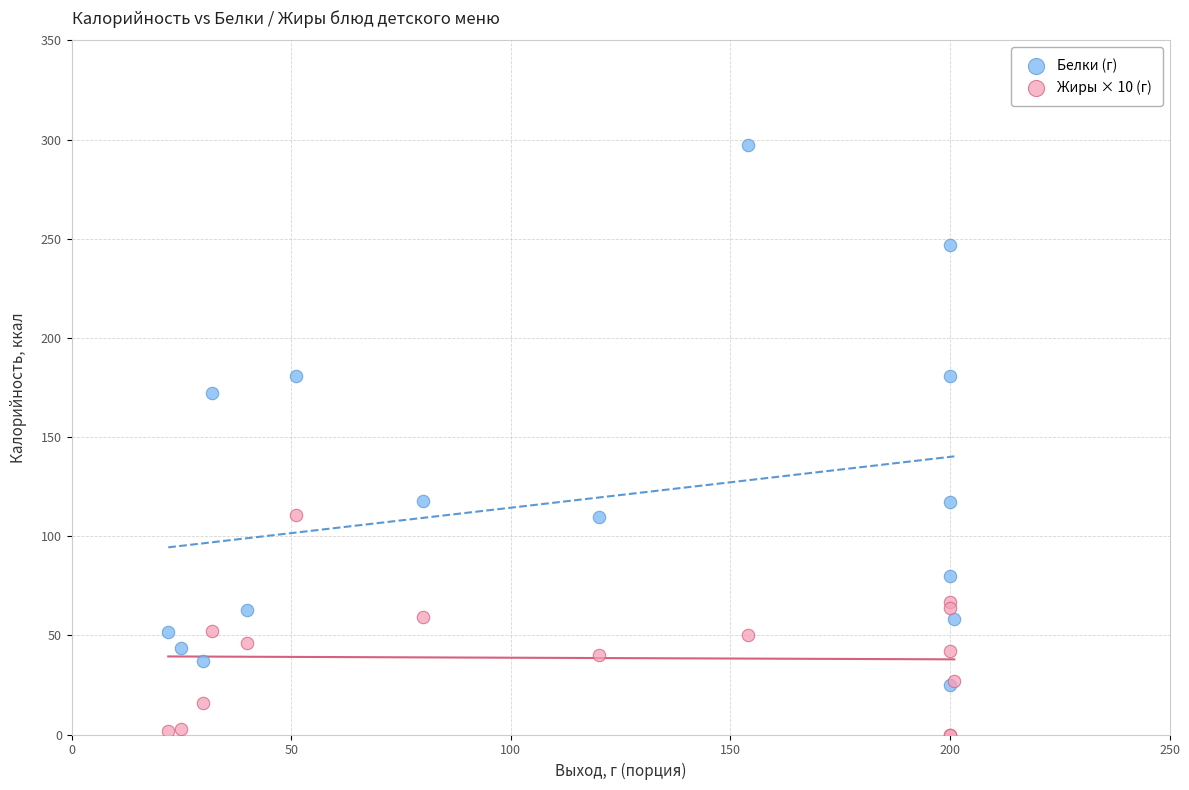

What are all the series names shown in the legend?

Белки (г), Жиры × 10 (г)